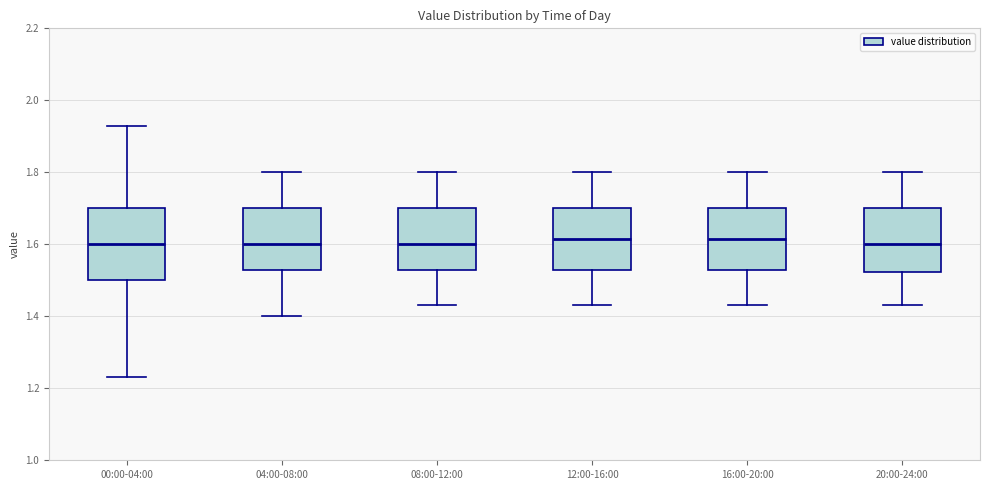

Reading left to right, read every box against the y-axis: the position of its median line, the range the box covers, and the ends of its whiskers. The values are not printed on the chart, so give them approximately, as read against the axis.

00:00-04:00: median 1.60, box 1.50 to 1.70, whiskers 1.24 to 1.94
04:00-08:00: median 1.60, box 1.54 to 1.70, whiskers 1.40 to 1.80
08:00-12:00: median 1.60, box 1.54 to 1.70, whiskers 1.44 to 1.80
12:00-16:00: median 1.62, box 1.54 to 1.70, whiskers 1.44 to 1.80
16:00-20:00: median 1.62, box 1.54 to 1.70, whiskers 1.44 to 1.80
20:00-24:00: median 1.60, box 1.52 to 1.70, whiskers 1.44 to 1.80